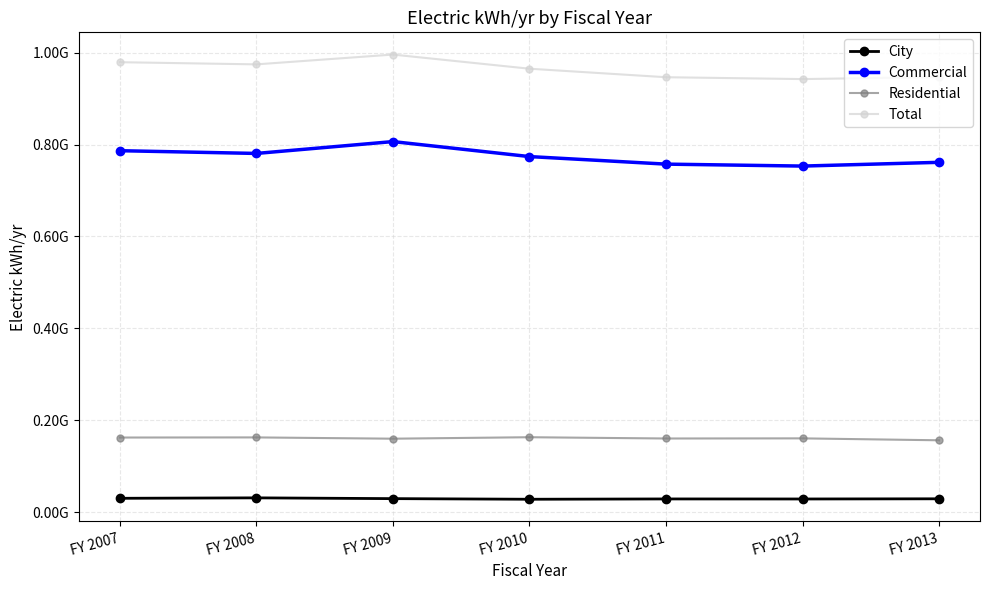

Between FY 2010 and FY 2011, which is larger?

FY 2011